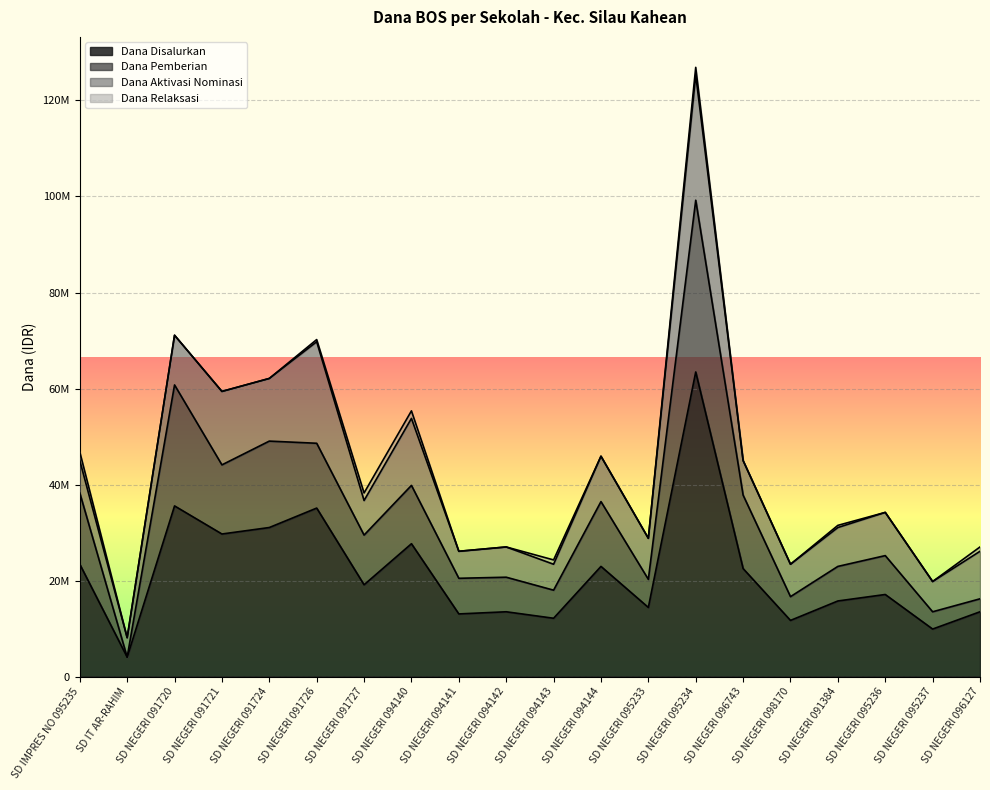

At which label does Dana Pemberian first exceed 29475000?

SD IMPRES NO 095235